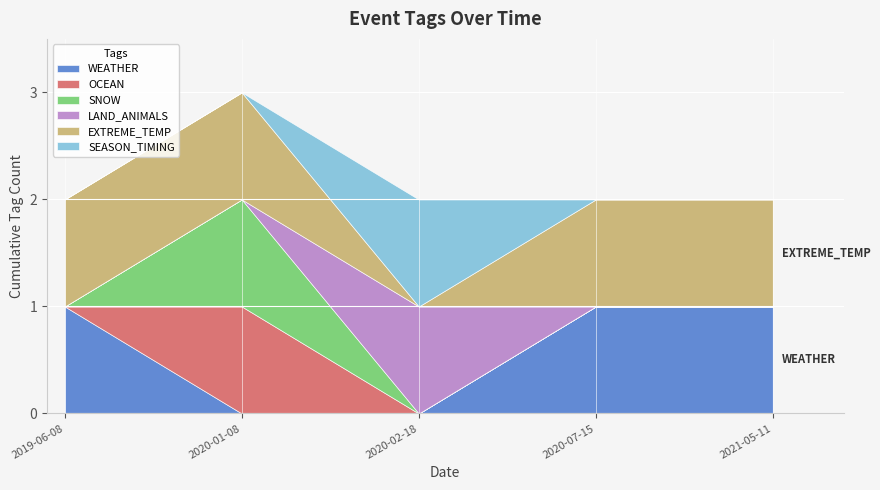

At how many categories does at least one series exceed 0?

5